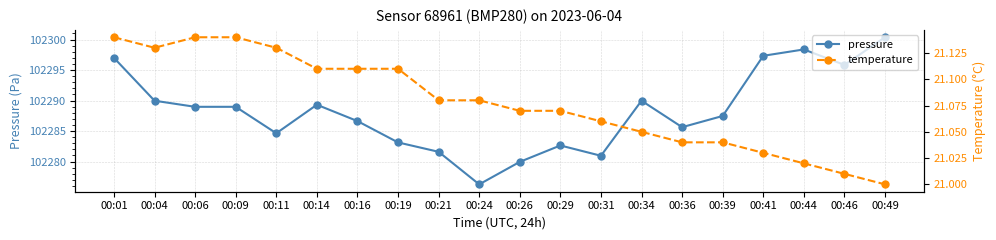

Between 00:19 and 00:29, which series saw the biggest shift?

pressure